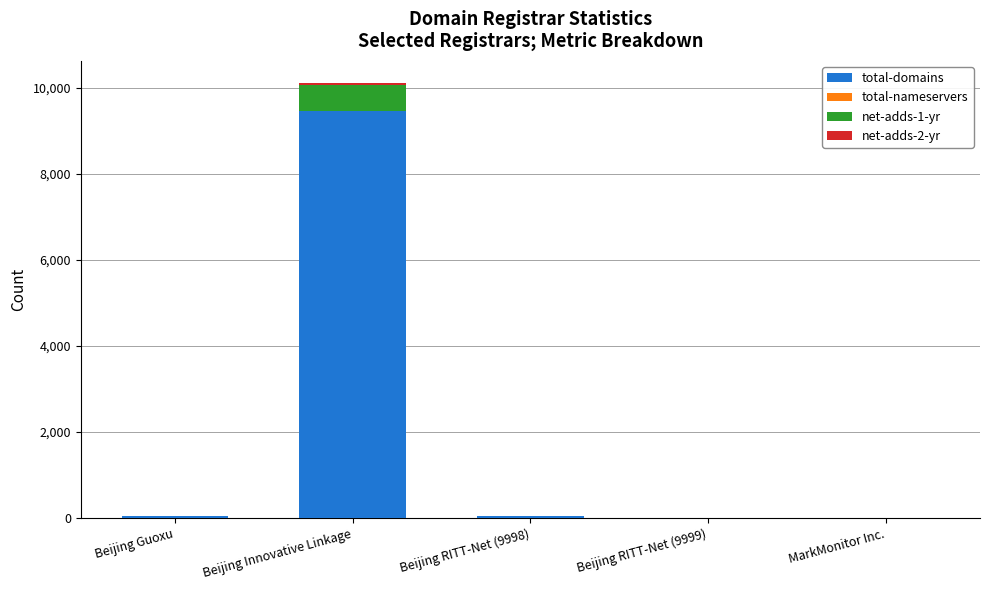

What is the sum of all total-domains values?

9581